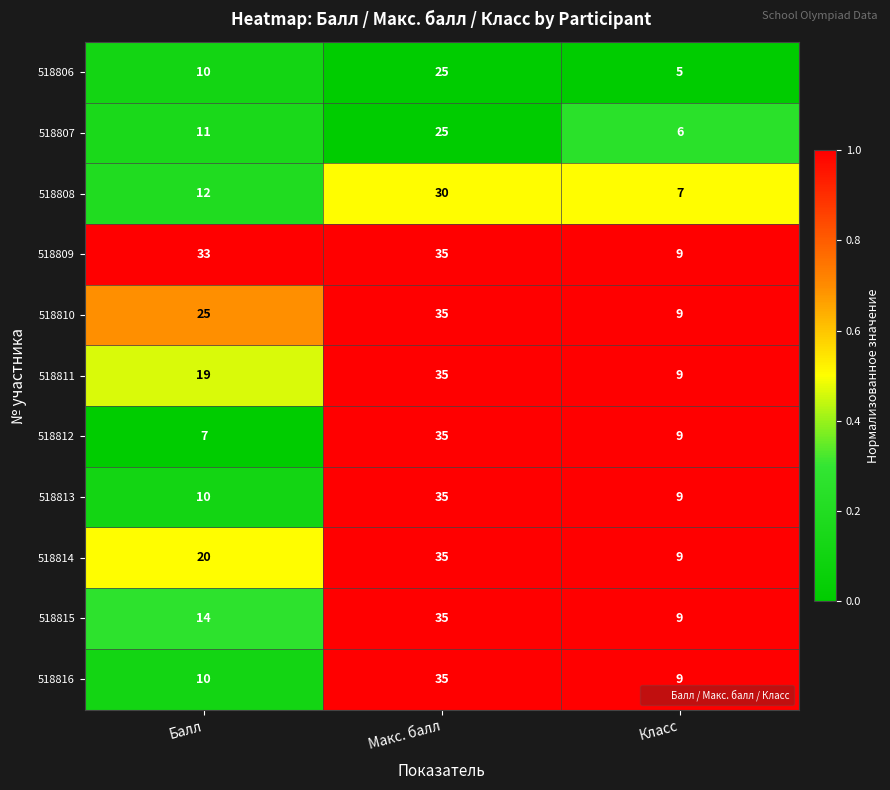

Which series has the largest total across all categories?

518809